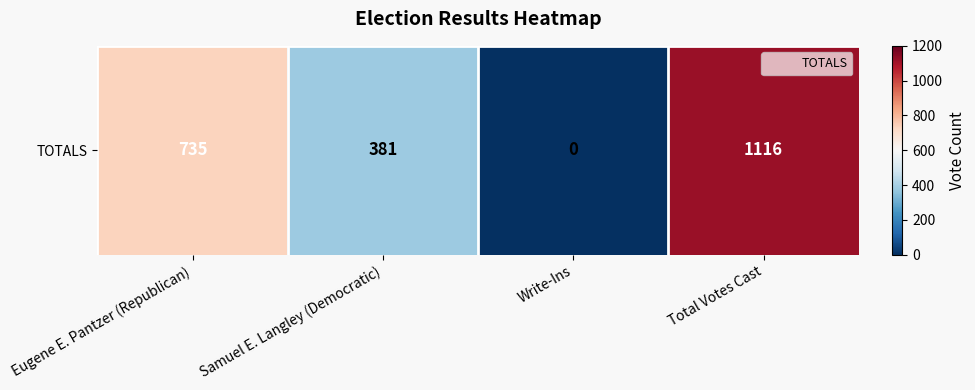

Rank the categories by value from lowest to highest.

Write-Ins, Samuel E. Langley (Democratic), Eugene E. Pantzer (Republican), Total Votes Cast